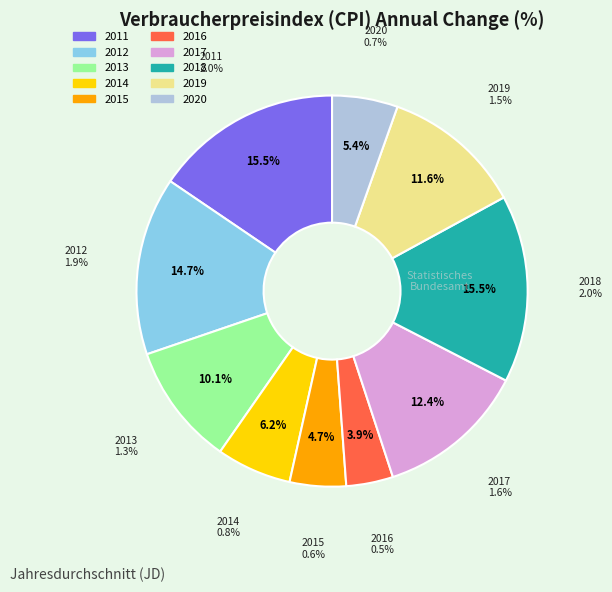

What is the ratio of the value at 2012 to the value at 2019?

1.3